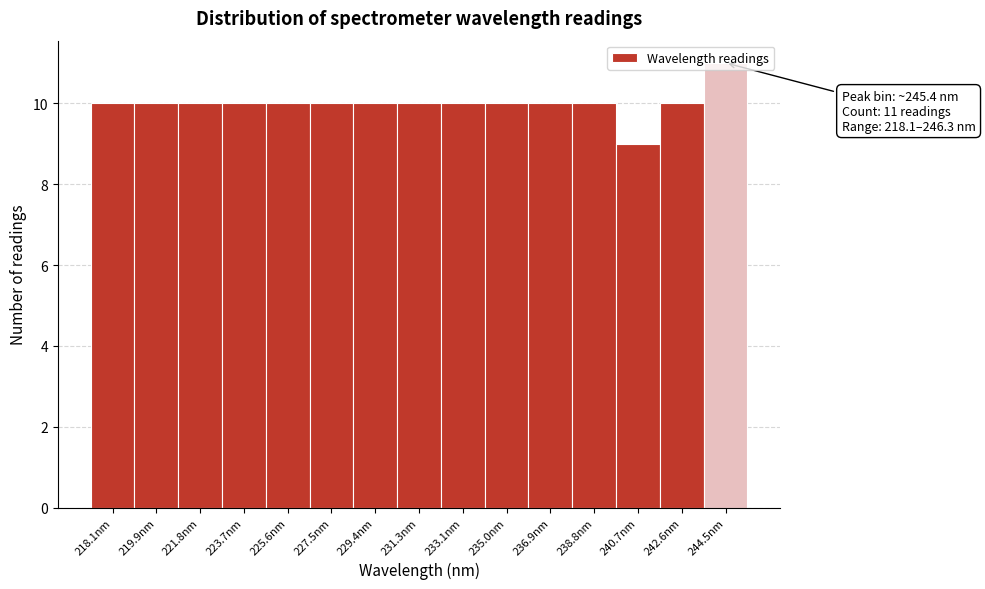

Is it true that the value at 231.3nm is 18?

False